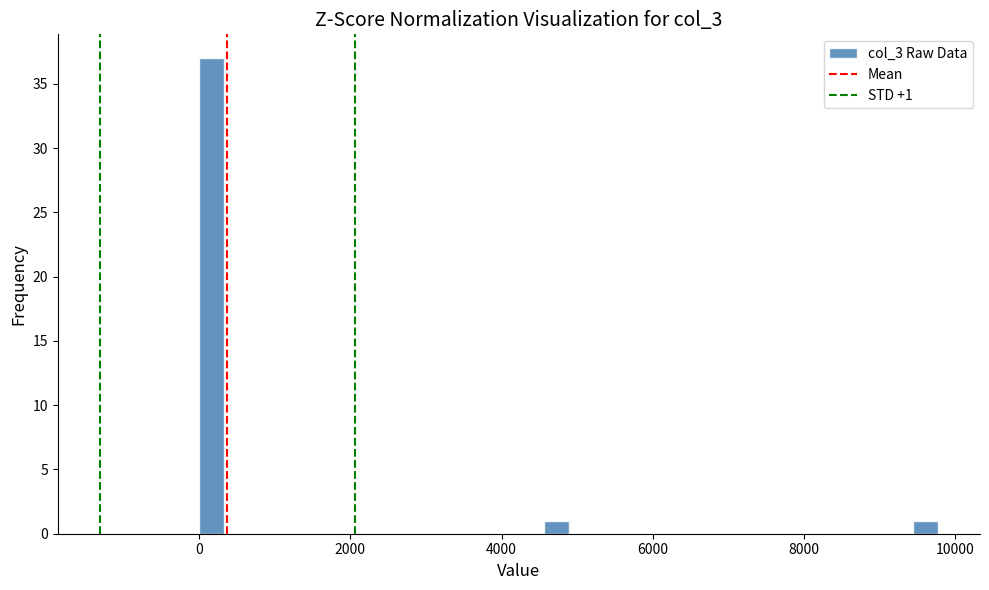

Read against the x-axis, roughly where is the centre of the tallest bar?

200